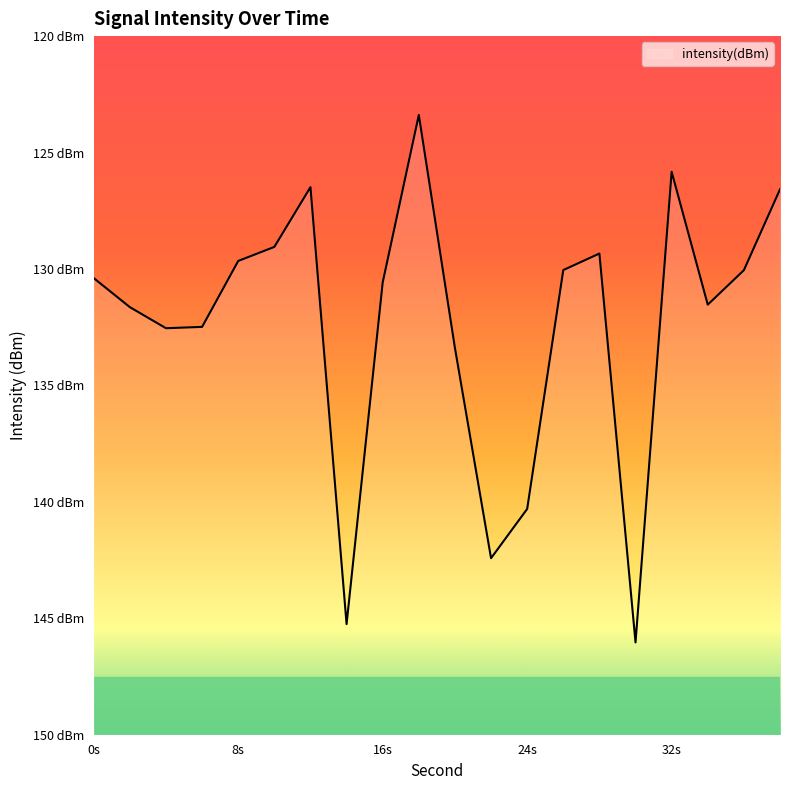

What is the smallest value displayed?

-146.0